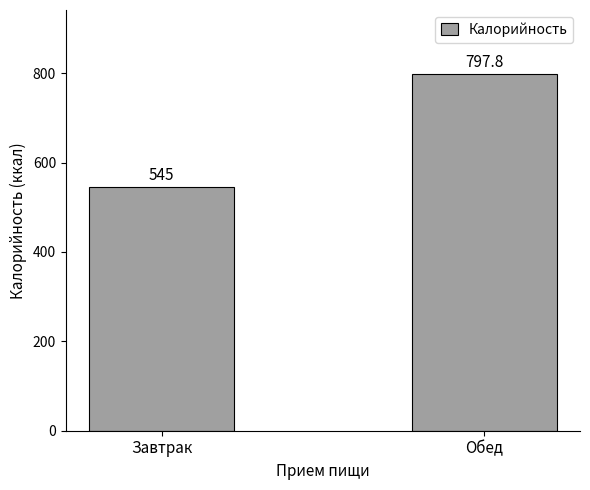

Where does the data first go above 797?

Обед